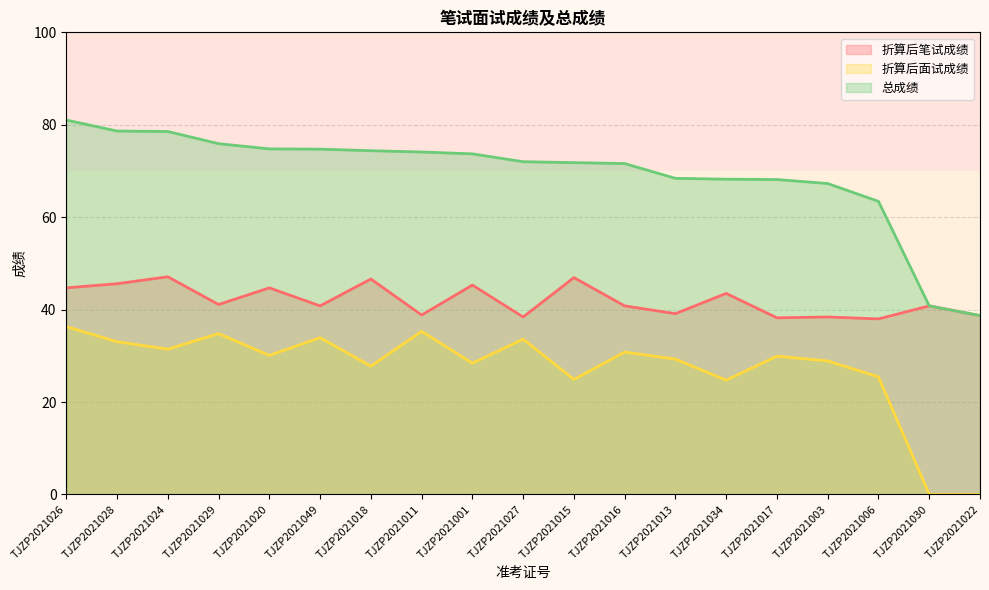

Reading left to right, transcribe all the data shown in this chart.

折算后笔试成绩: 44.7	45.6	47.1	41.1	44.7	40.8	46.6	38.8	45.3	38.4	46.9	40.8	39.1	43.5	38.2	38.4	38.0	40.8	38.7
折算后面试成绩: 36.3	33.0	31.4	34.8	30.1	33.9	27.8	35.3	28.4	33.6	24.9	30.8	29.3	24.7	29.9	28.9	25.4	0.0	0.0
总成绩: 81.0	78.6	78.5	75.9	74.8	74.7	74.4	74.1	73.7	72.0	71.8	71.6	68.4	68.2	68.1	67.3	63.4	40.8	38.7